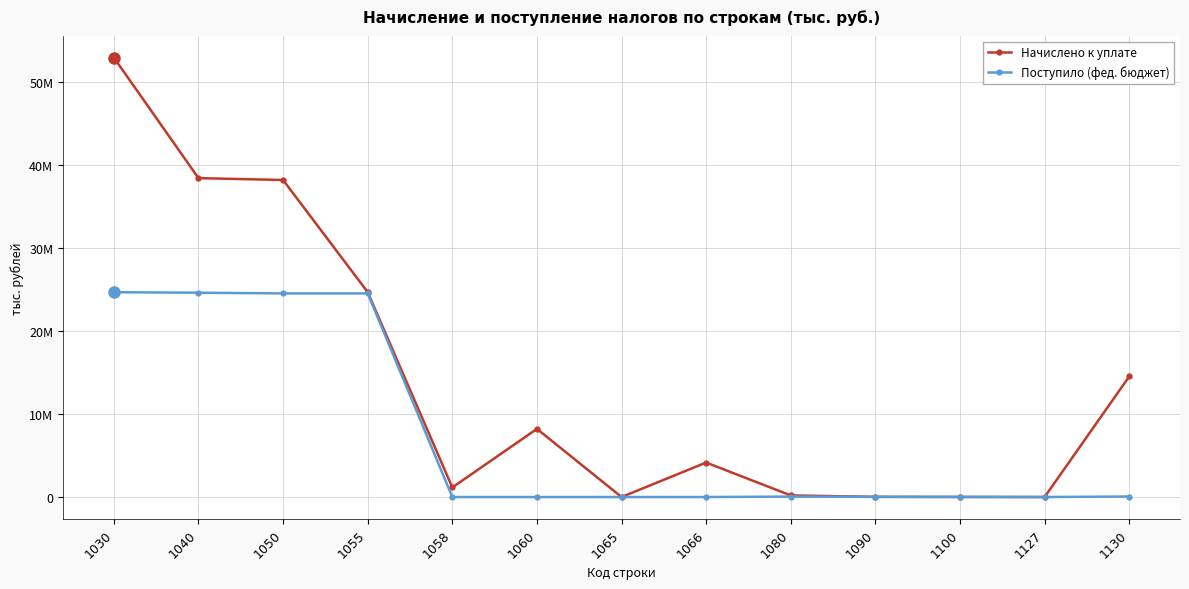

What are all the series names shown in the legend?

Начислено к уплате, Поступило (фед. бюджет)